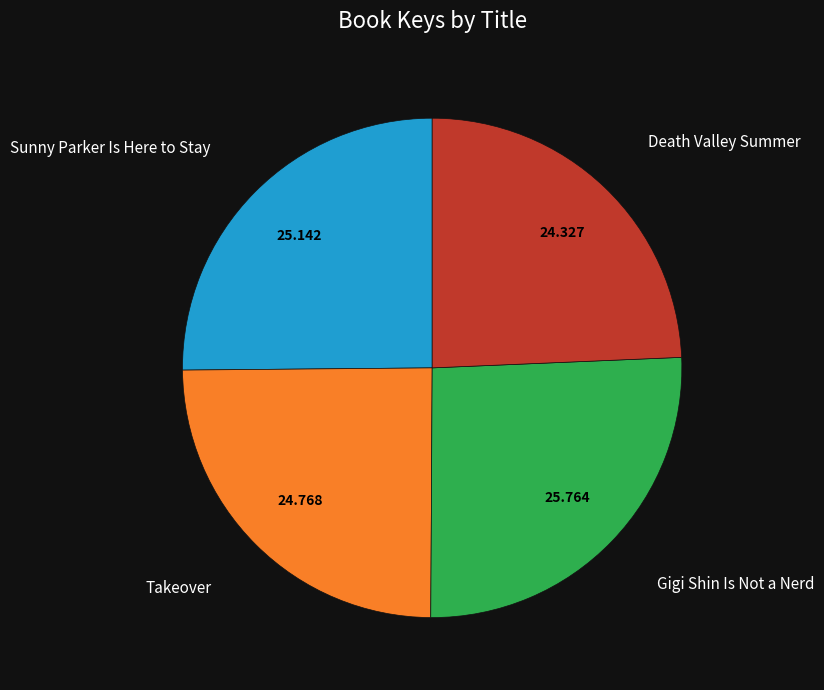

Does any single category account for the majority?

No